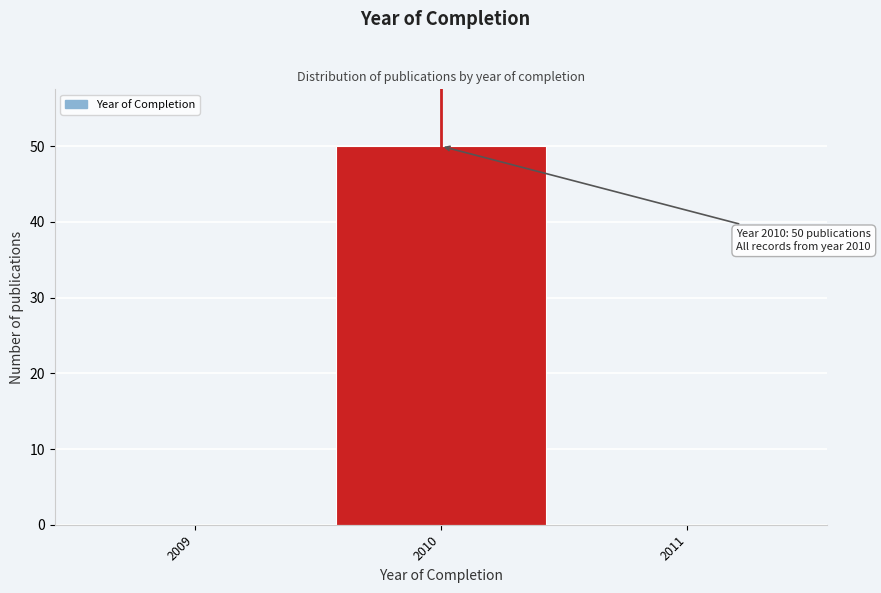

Reading left to right, transcribe all the data shown in this chart.

2009=0	2010=50	2011=0